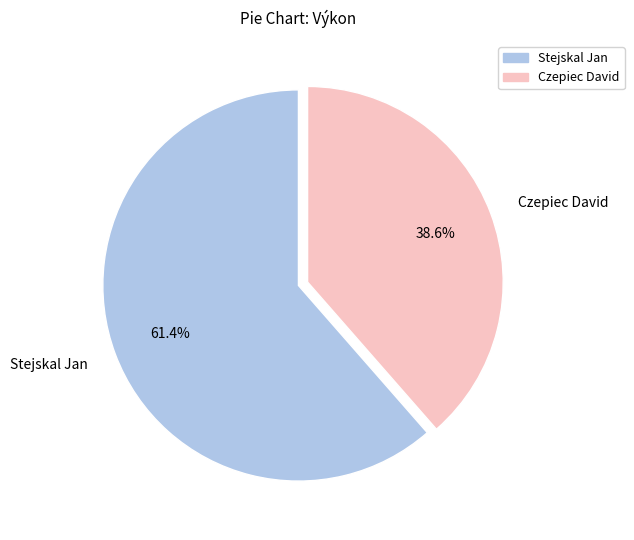

Is there any slice that represents more than half of the pie?

Yes